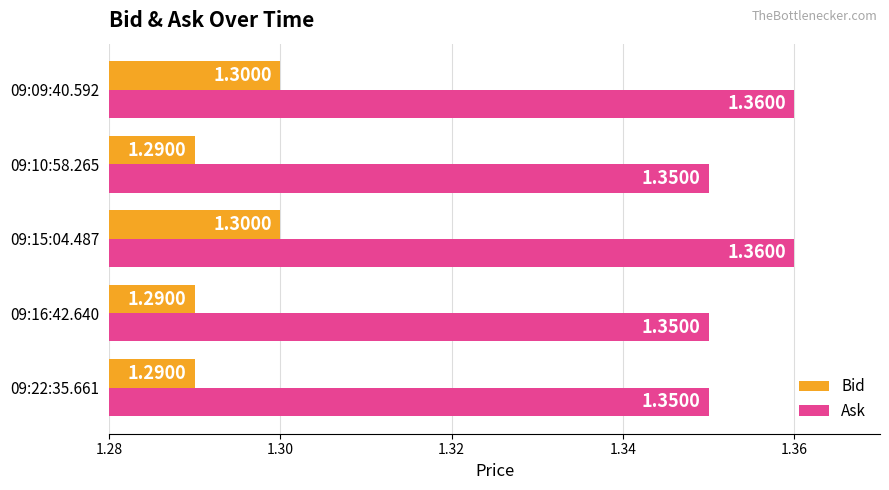

What is the sum of all Bid values?

6.5